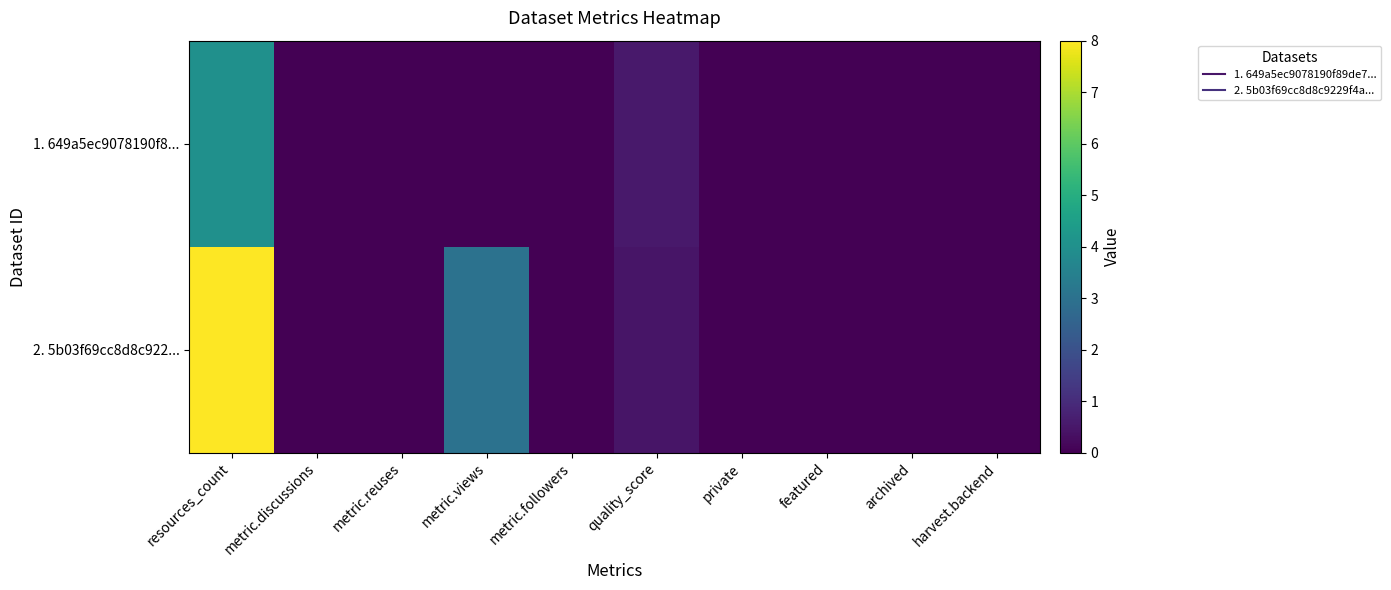

Between archived and harvest.backend, which series saw the biggest shift?

1. 649a5ec9078190f8...